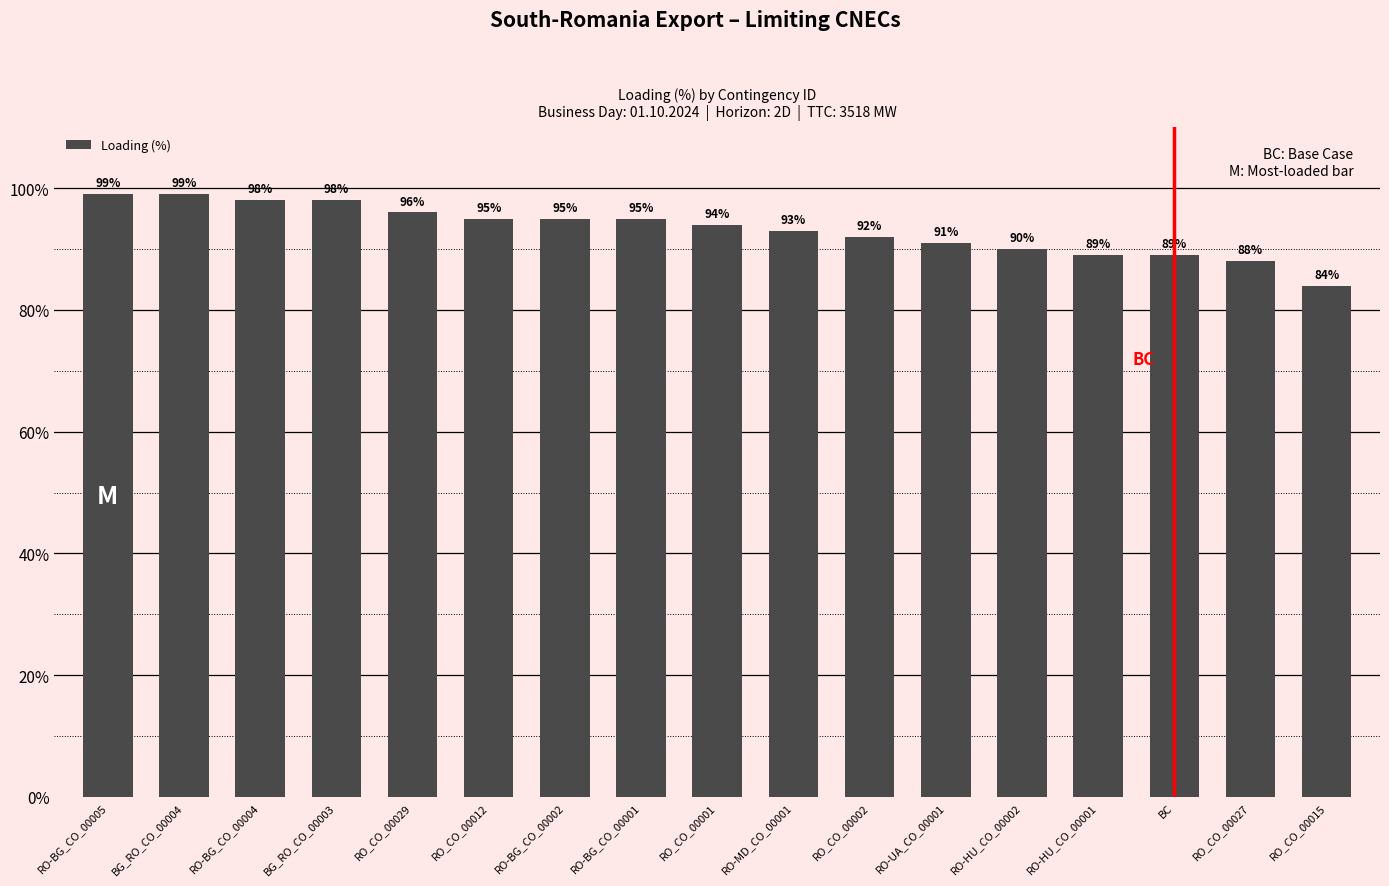

What is the ratio of the value at BG_RO_CO_00004 to the value at RO-MD_CO_00001?

1.1